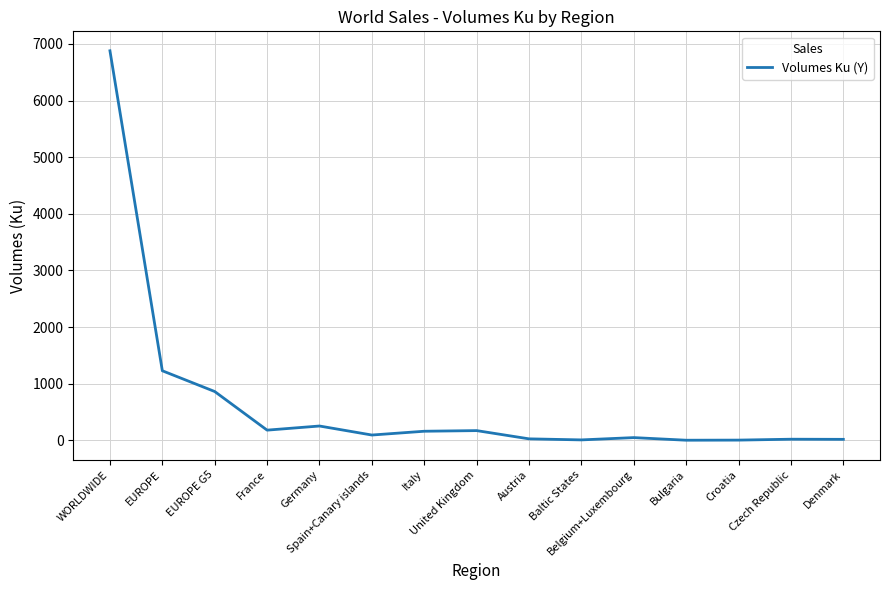

What is the greatest value displayed?

6877.5